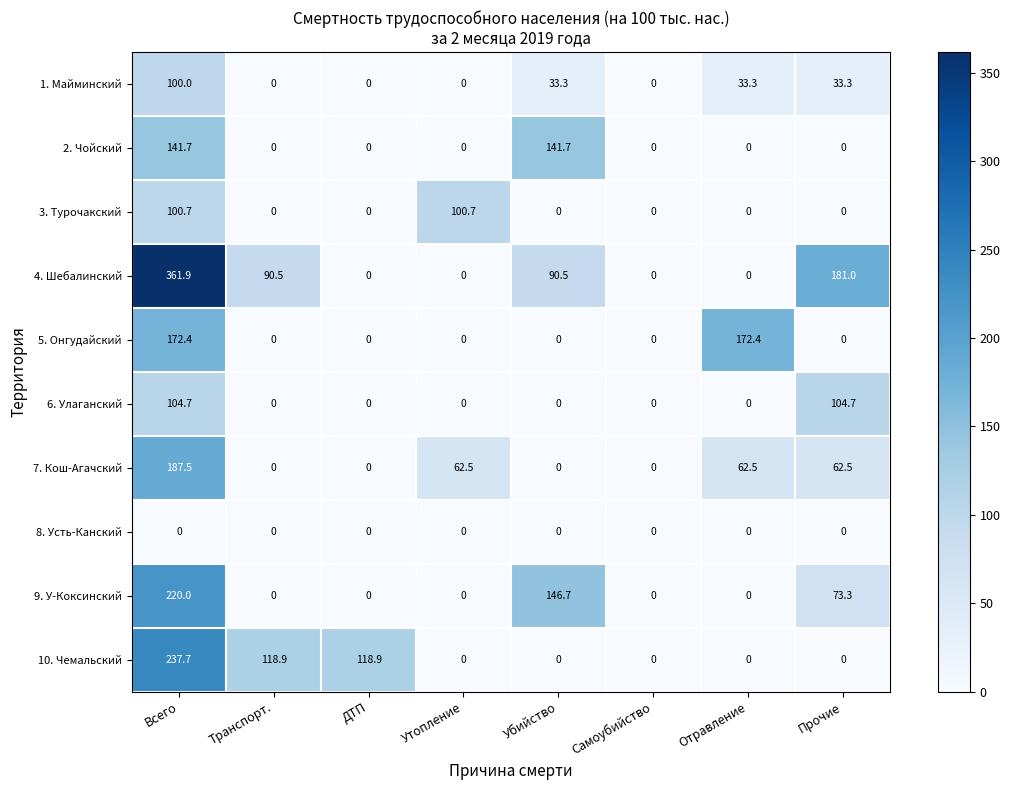

What is the difference between the 4. Шебалинский values at Отравление and Транспорт.?

90.5